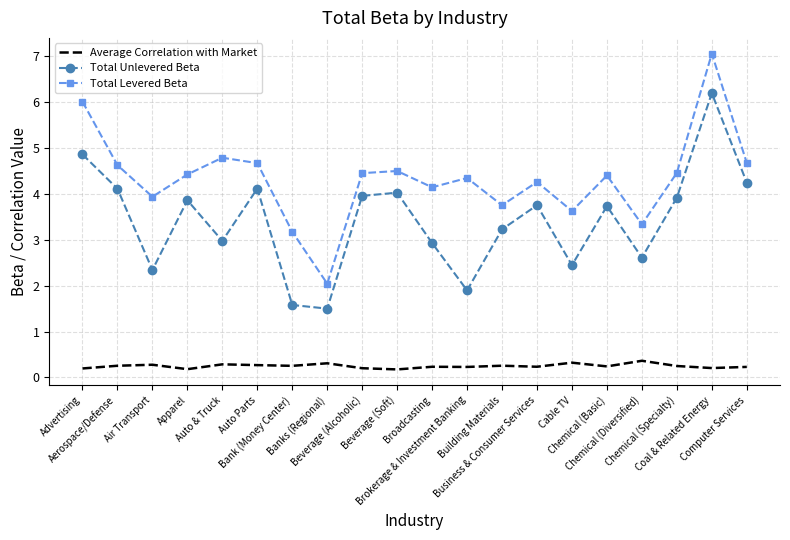

What is the total value across all series at Air Transport?

6.6